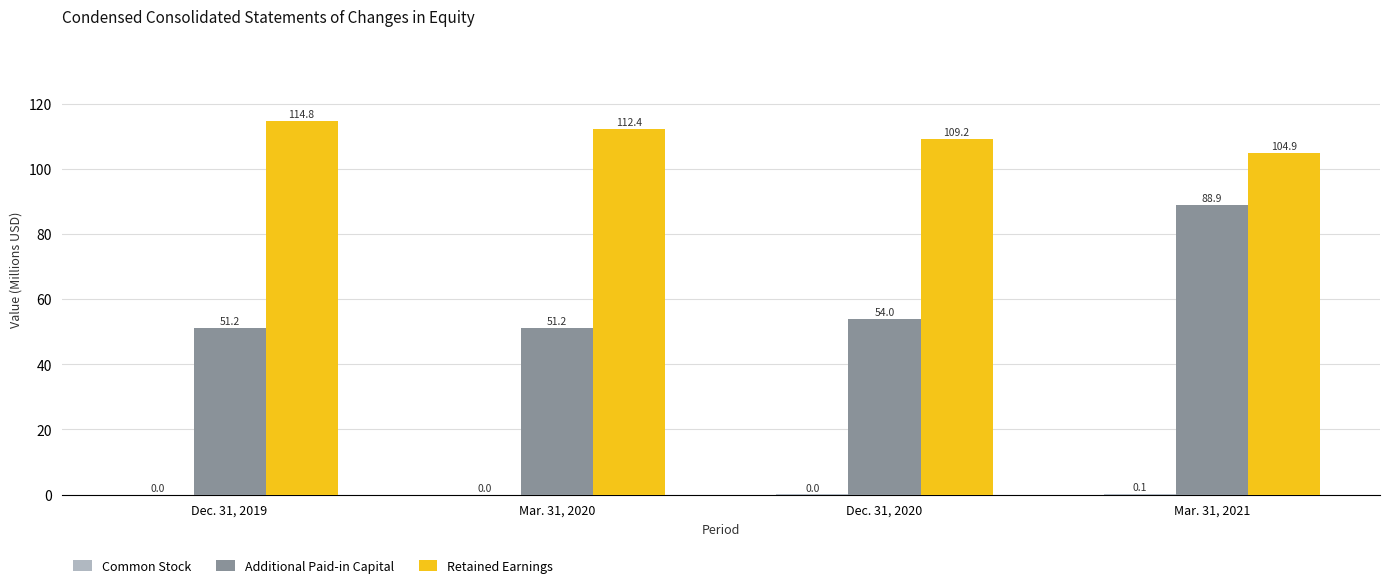

Read the Retained Earnings value at Mar. 31, 2020.

112.4